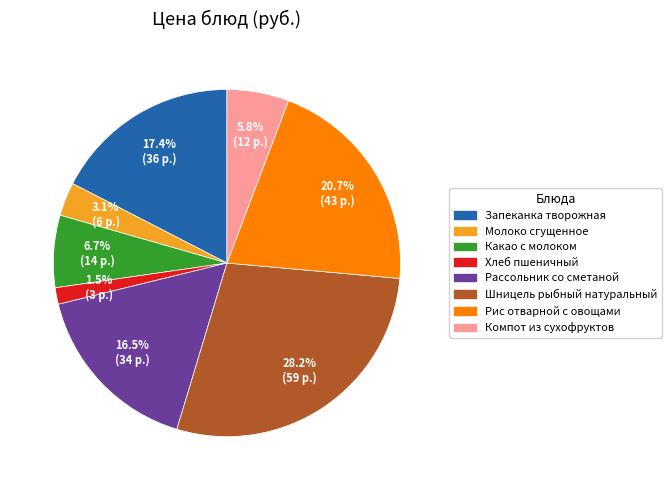

How much of the chart is everything except Рис отварной с овощами?

79.3%